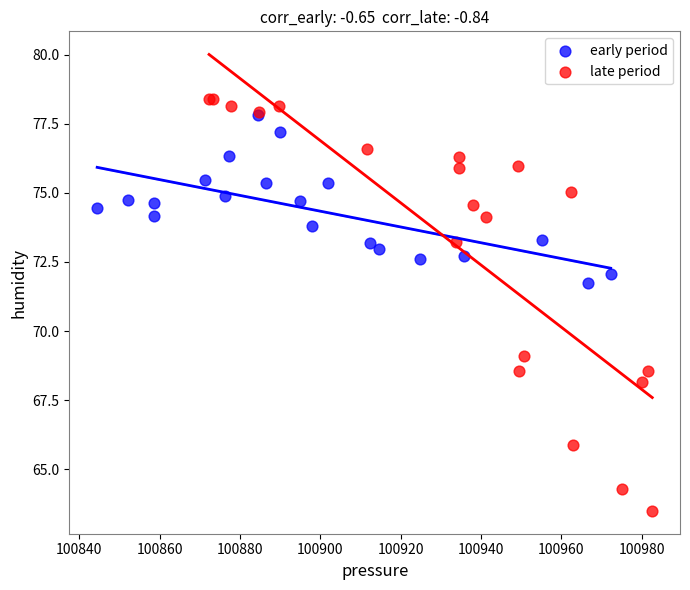

Which series has the largest Y range (max minus min)?

late period